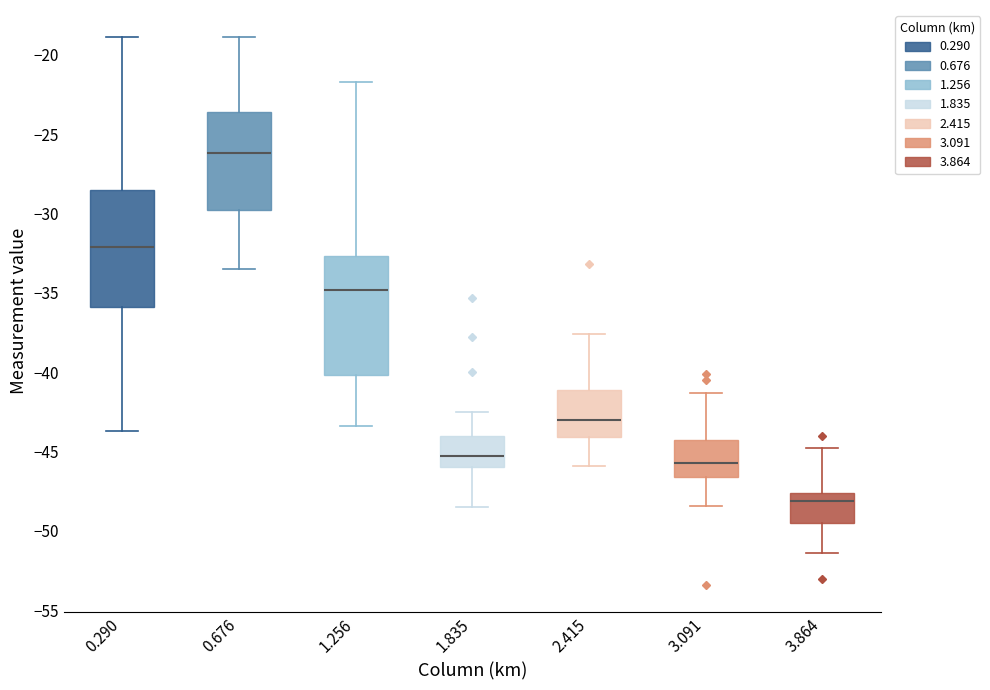

Which box's median line is the lowest?

3.864